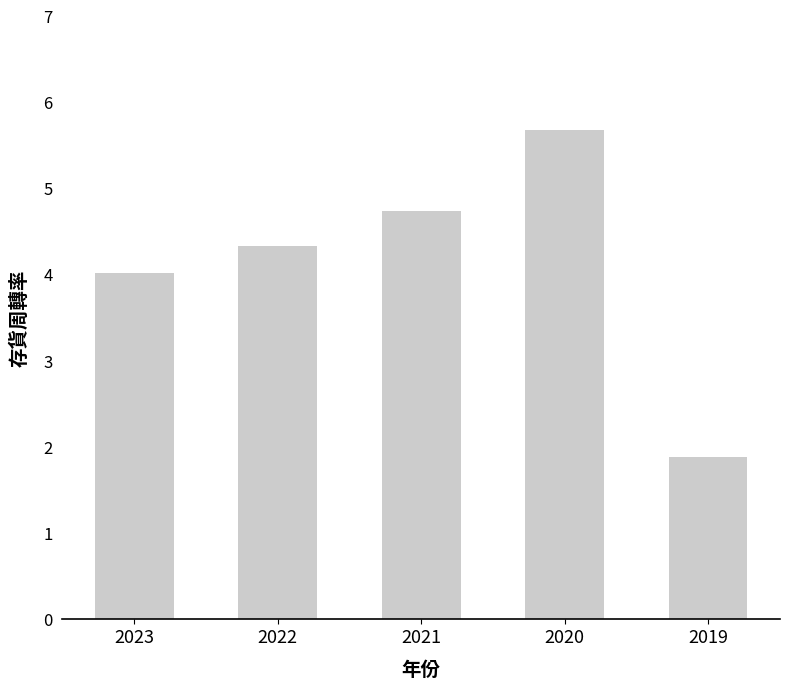

How many distinct data groups are displayed?

1